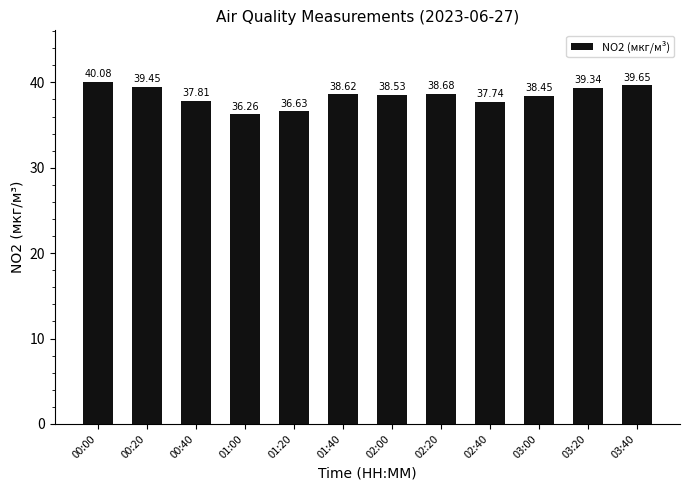

List the labels in order of value, smallest first.

01:00, 01:20, 02:40, 00:40, 03:00, 02:00, 01:40, 02:20, 03:20, 00:20, 03:40, 00:00